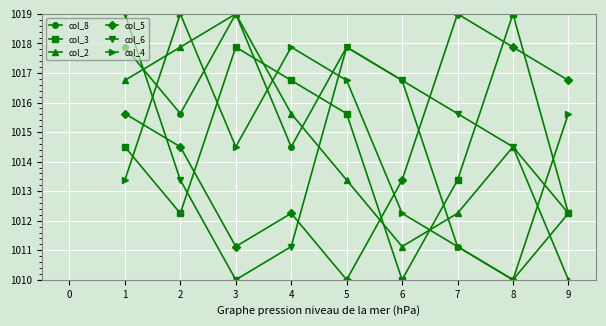

What is the spread (max minus min) of values at 8?

9.0